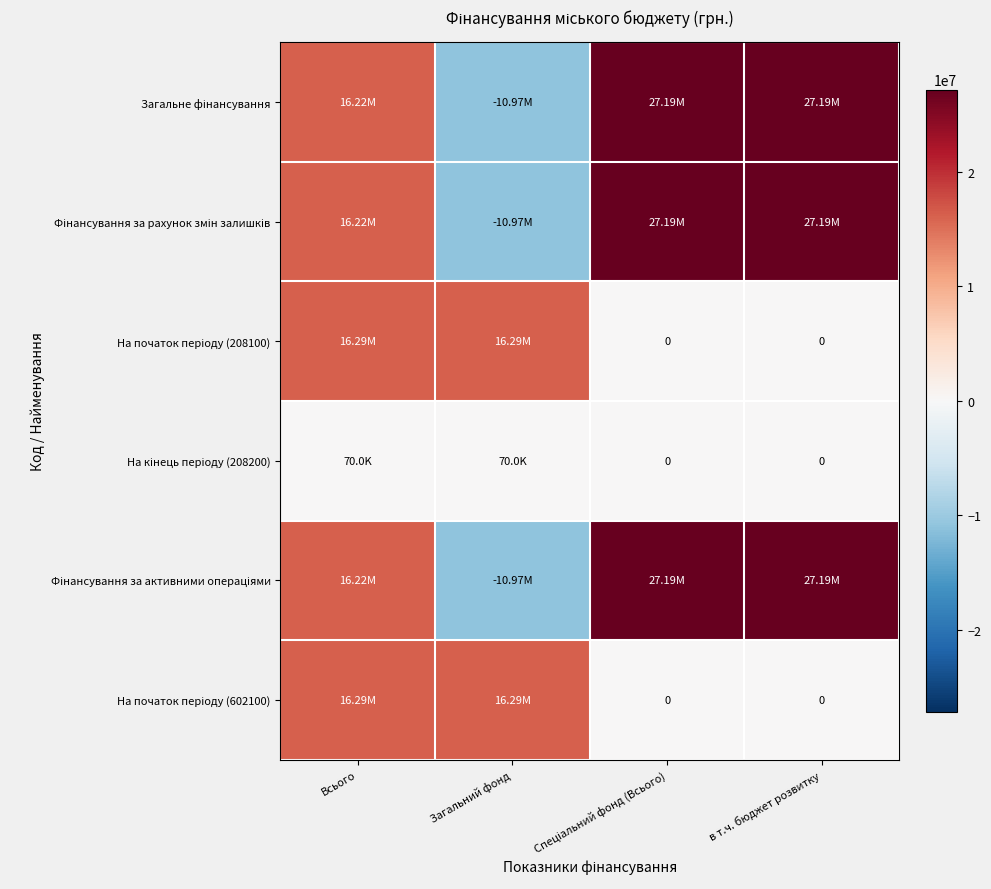

How many values in Загальне фінансування are below zero?

1